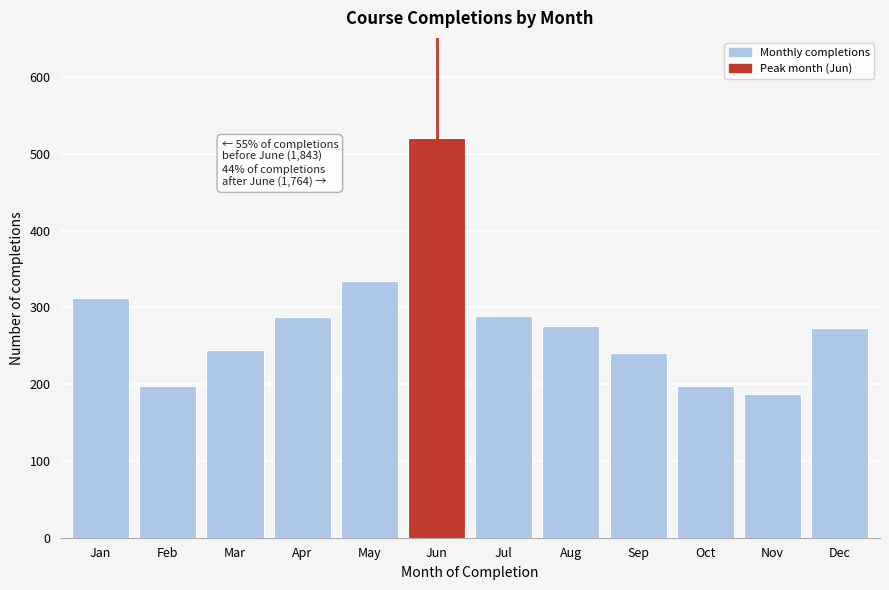

What is the value of the 8th bar from the left?

276